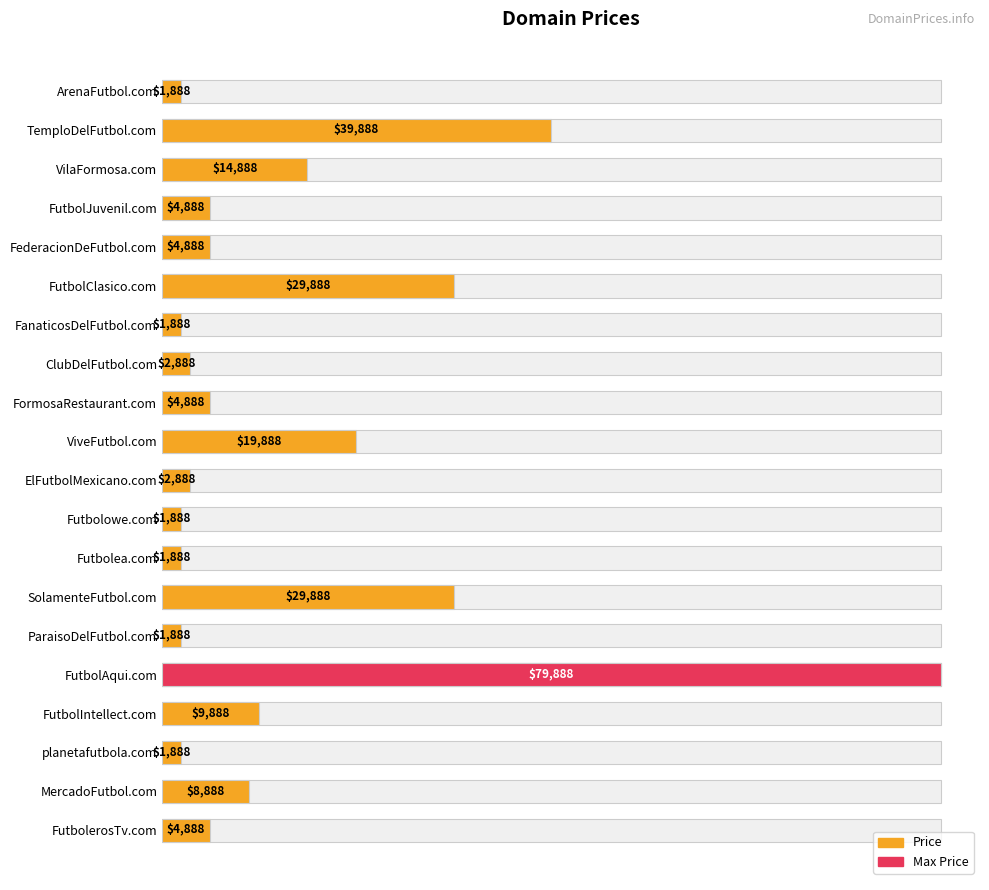

At which category does the chart reach its peak across all series?

15